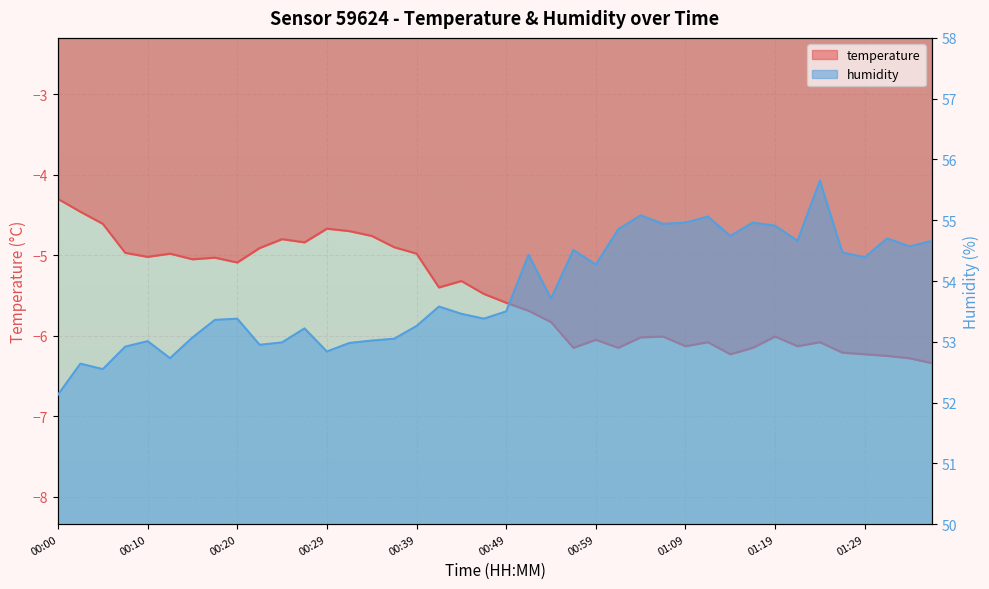

What position from the right is 00:15?

34